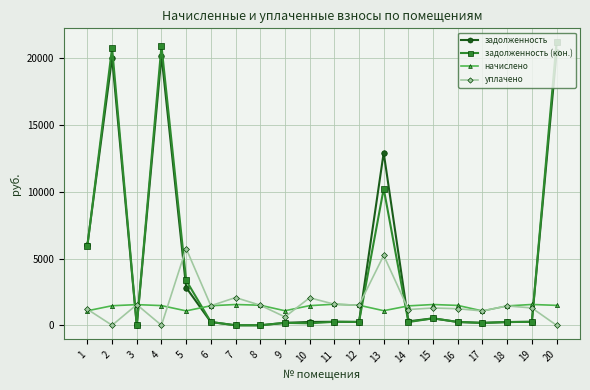

True or false: начислено and задолженность cross at least once.

True